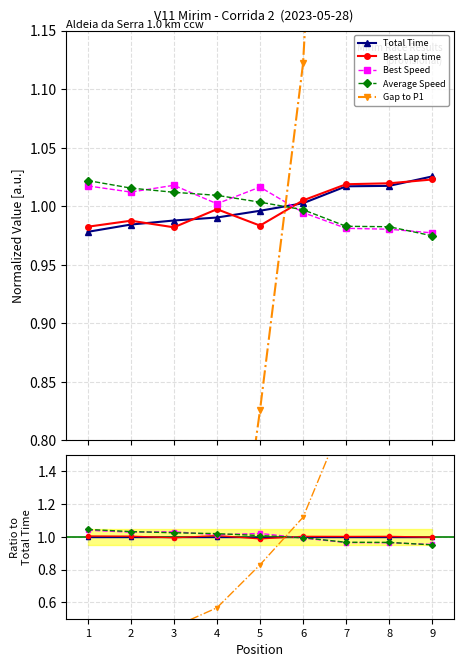

Where does the Best Speed series first go above 1?

1